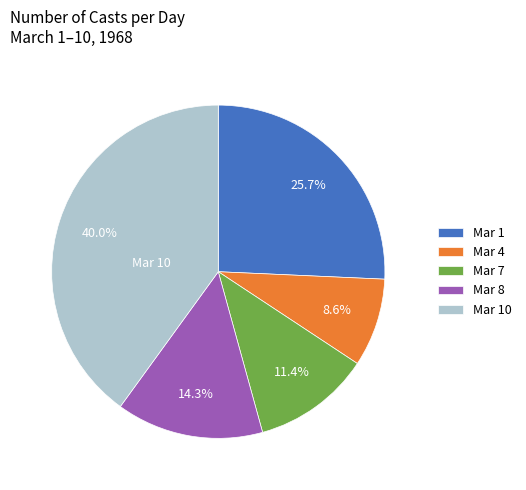

Rank the categories by value from lowest to highest.

Mar 4, Mar 7, Mar 8, Mar 1, Mar 10